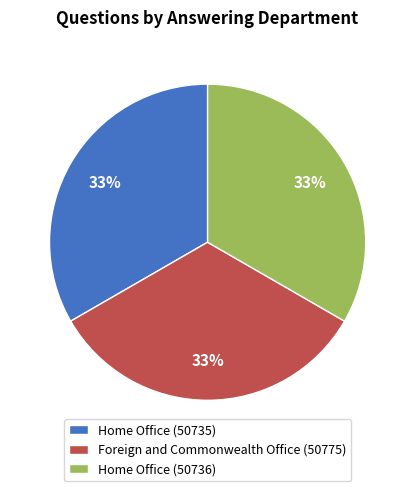

True or false: Foreign and Commonwealth Office (50775) accounts for 33% of the total.

True